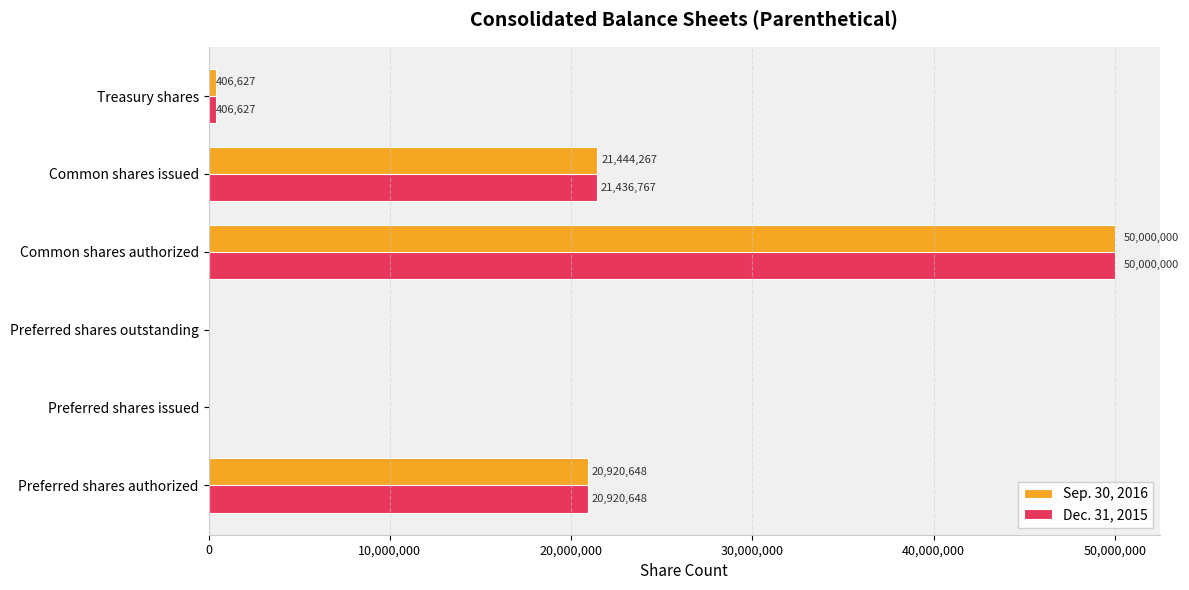

Between Preferred shares issued and Common shares issued, which series saw the biggest shift?

Sep. 30, 2016